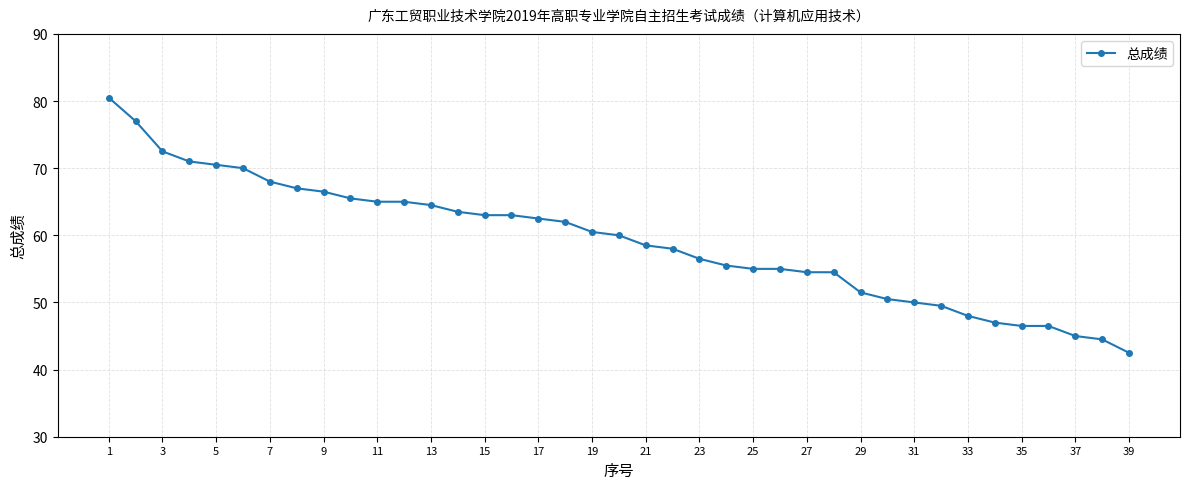

What is the difference between the maximum and minimum values?

38.0